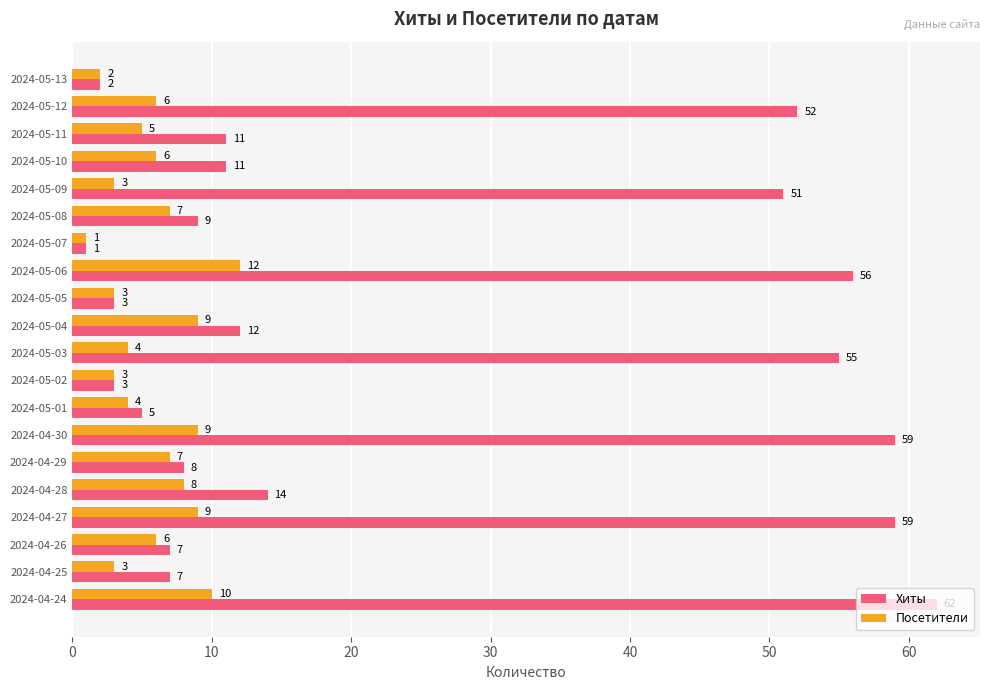

At how many categories does at least one series exceed 44?

7